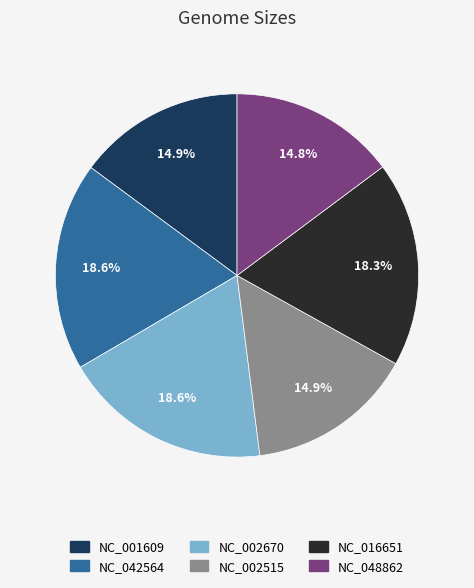

Is there a majority slice in this chart?

No